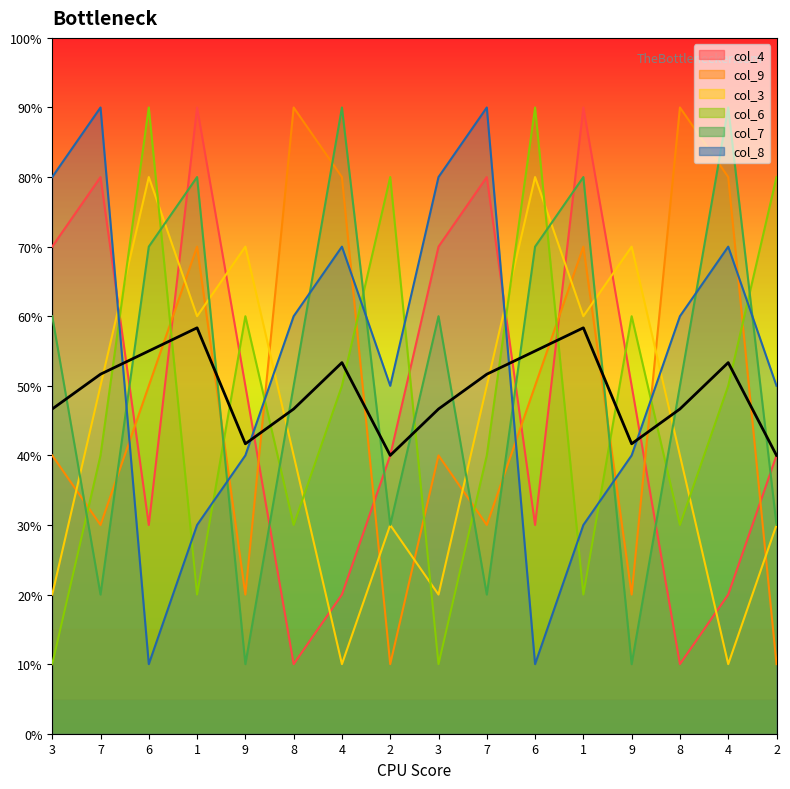

Which category has the lowest value in the col_8 series?

6